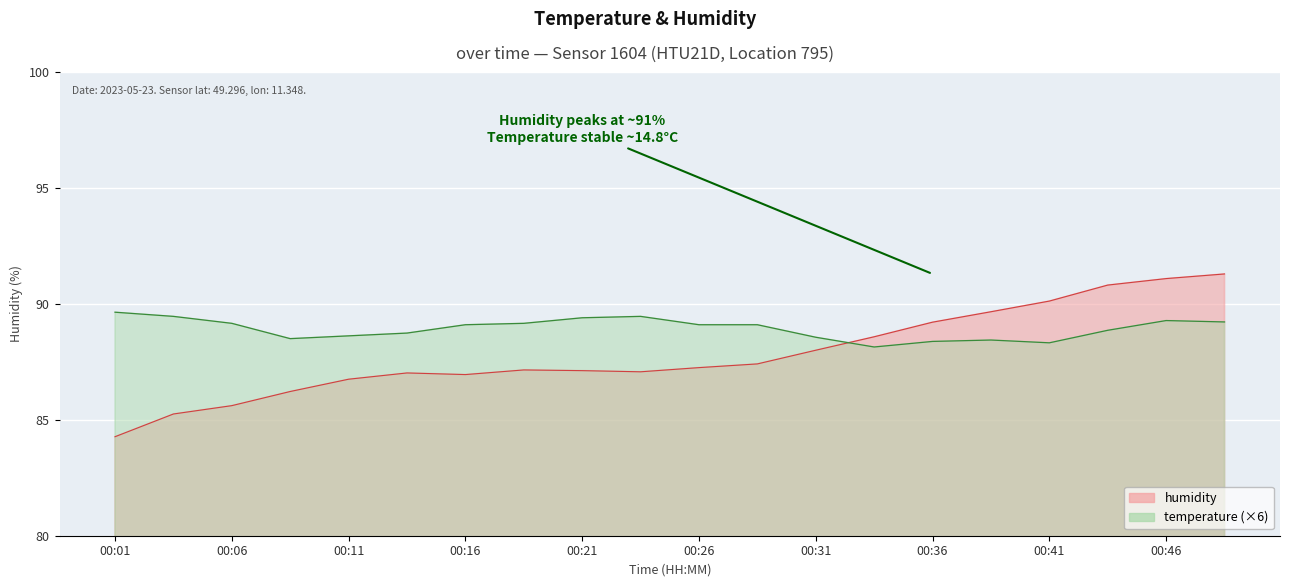

Between 00:06 and 00:44, which is larger?

00:44